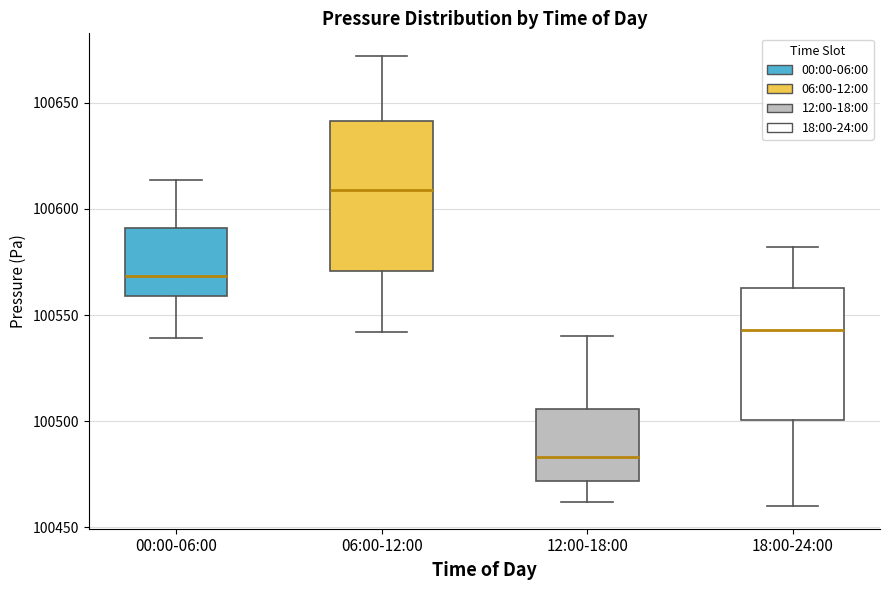

Where is the lower edge of the box for 18:00-24:00 on the y-axis? The values are not printed on the chart, so give them approximately, as read against the axis.

100500